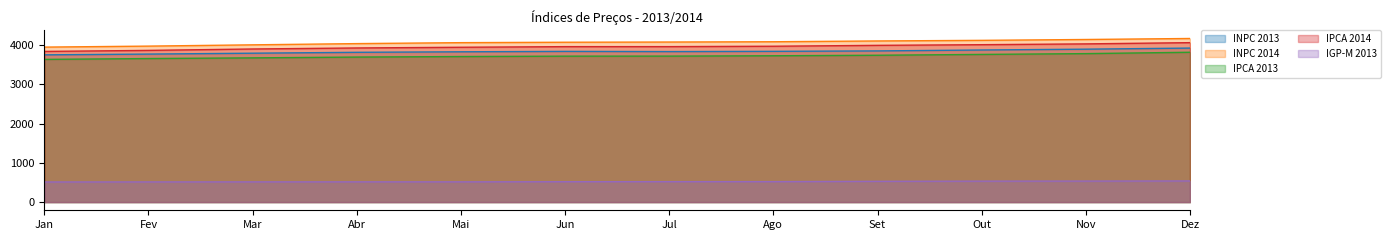

List the series in order of their peak value, highest first.

INPC 2014, IPCA 2014, INPC 2013, IPCA 2013, IGP-M 2013